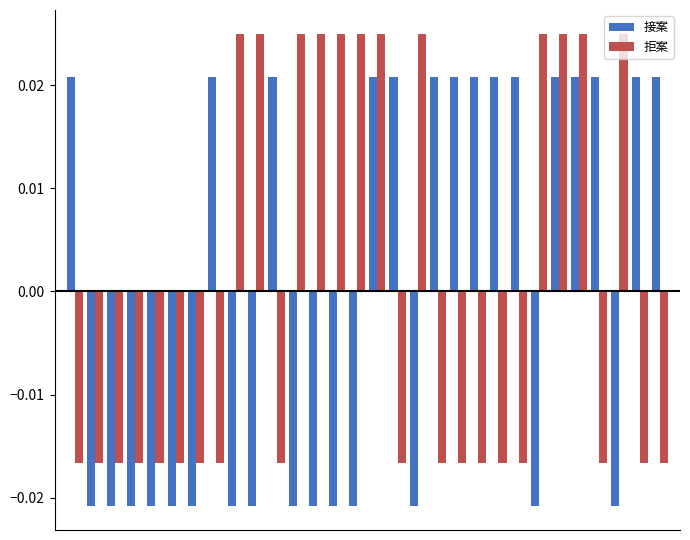

At how many categories does at least one series exceed 0?

24